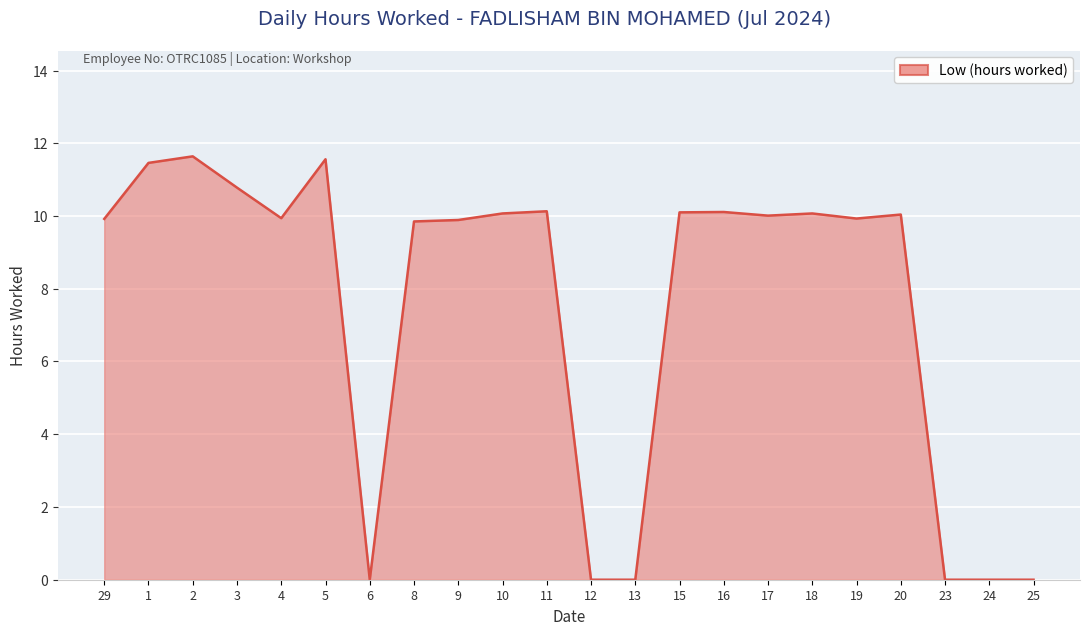

The value at 20 is 10.0. True or false?

True